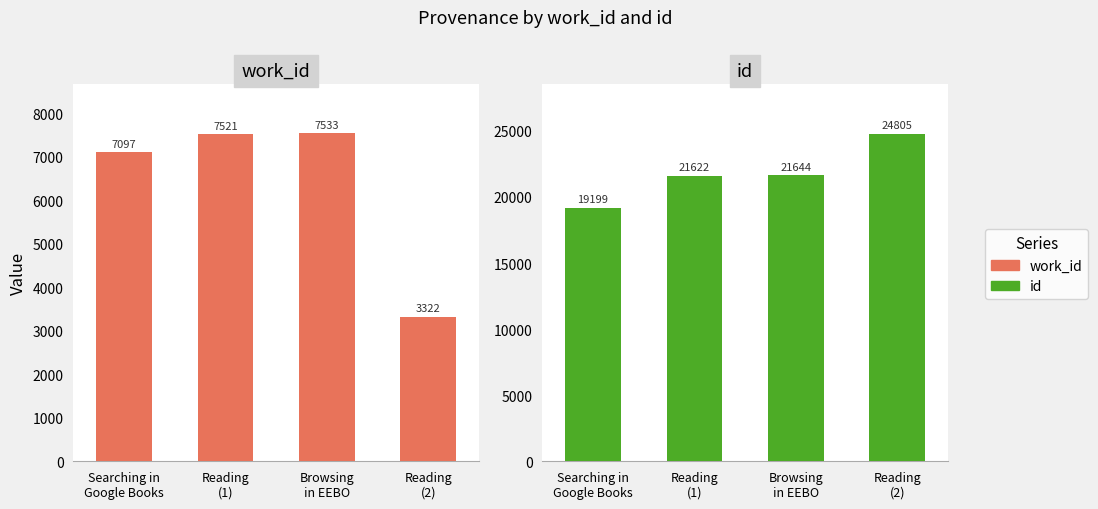

What are all the series names shown in the legend?

work_id, id